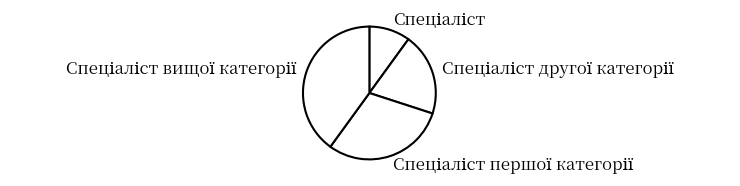

Which has a higher value, Спеціаліст вищої категорії or Спеціаліст другої категорії?

Спеціаліст вищої категорії